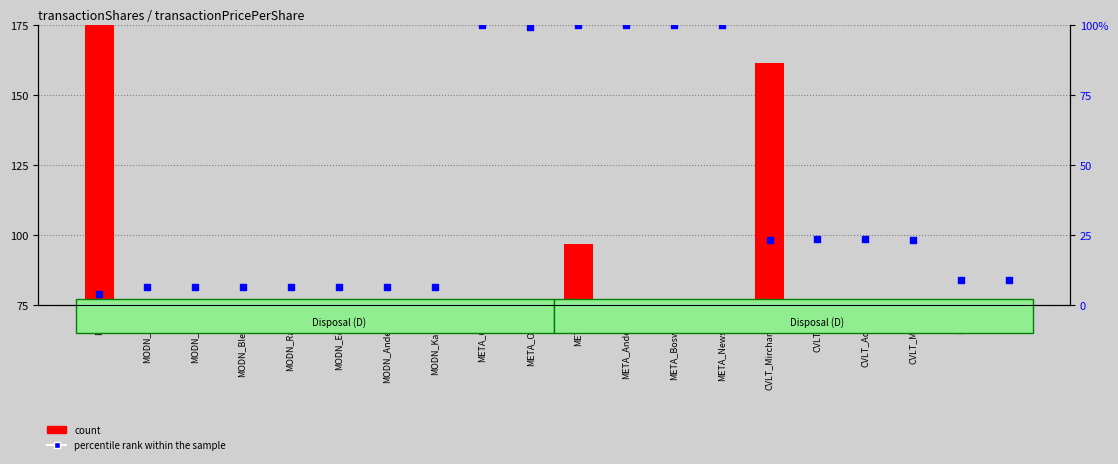

At how many categories does at least one series exceed 91?

8